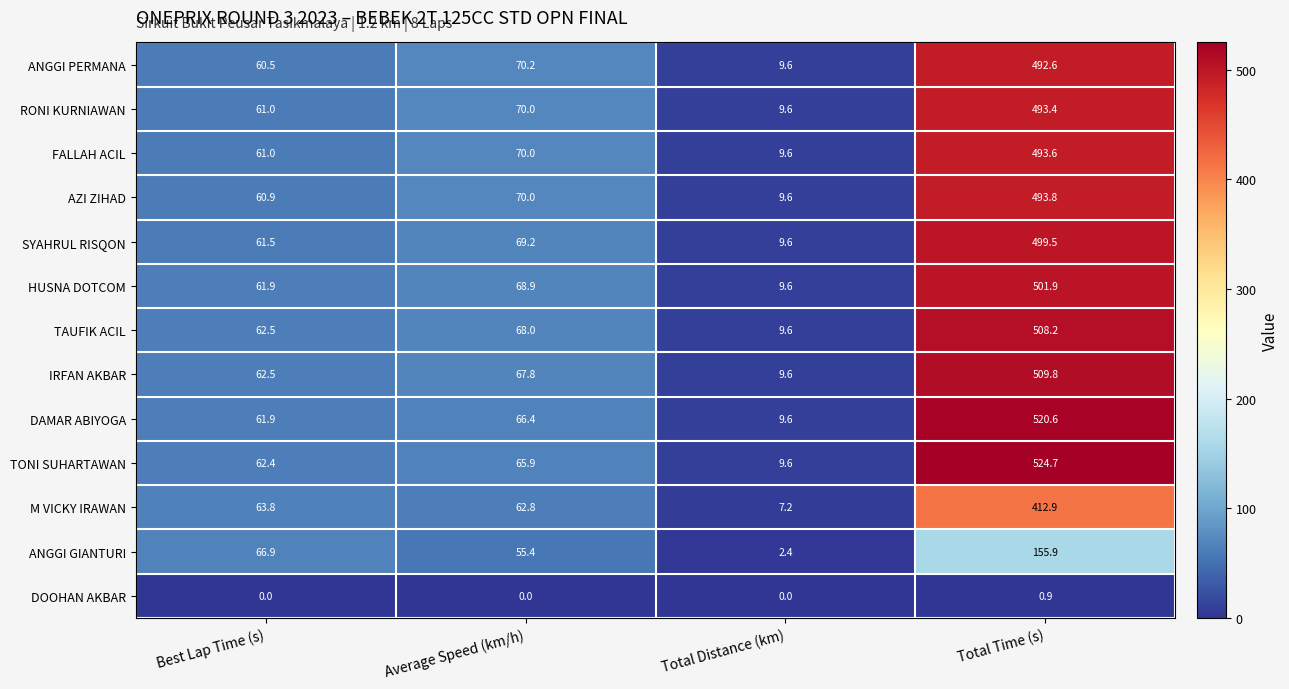

Is it true that AZI ZIHAD equals 493.8 at Total Time (s)?

True